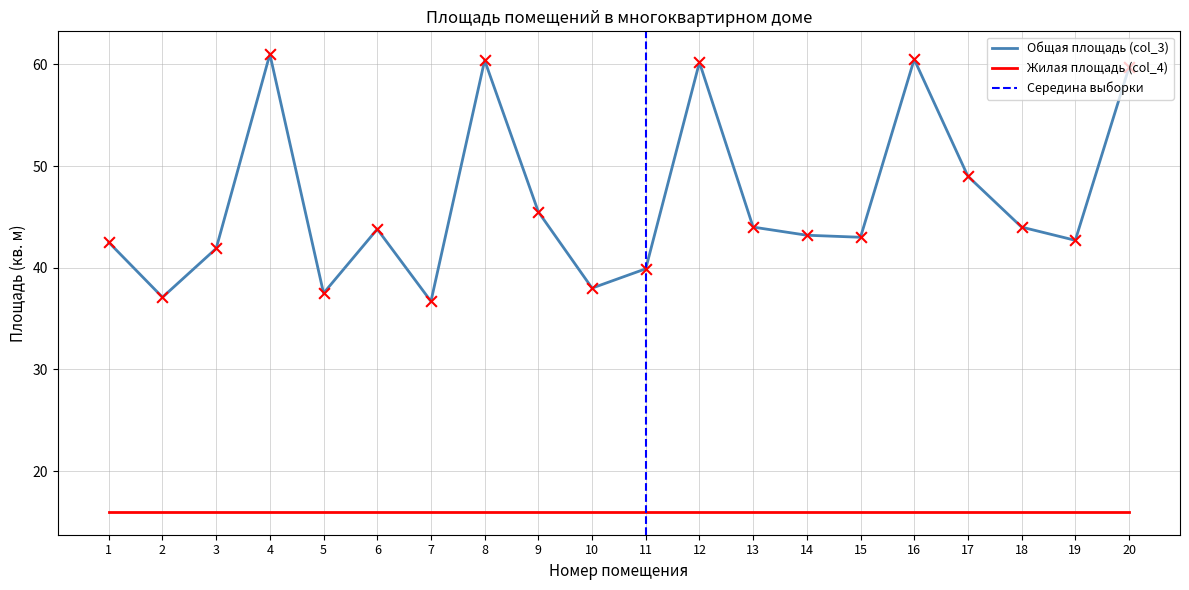

Approximately how many times larger is the value at 17 compared to 15?

1.1